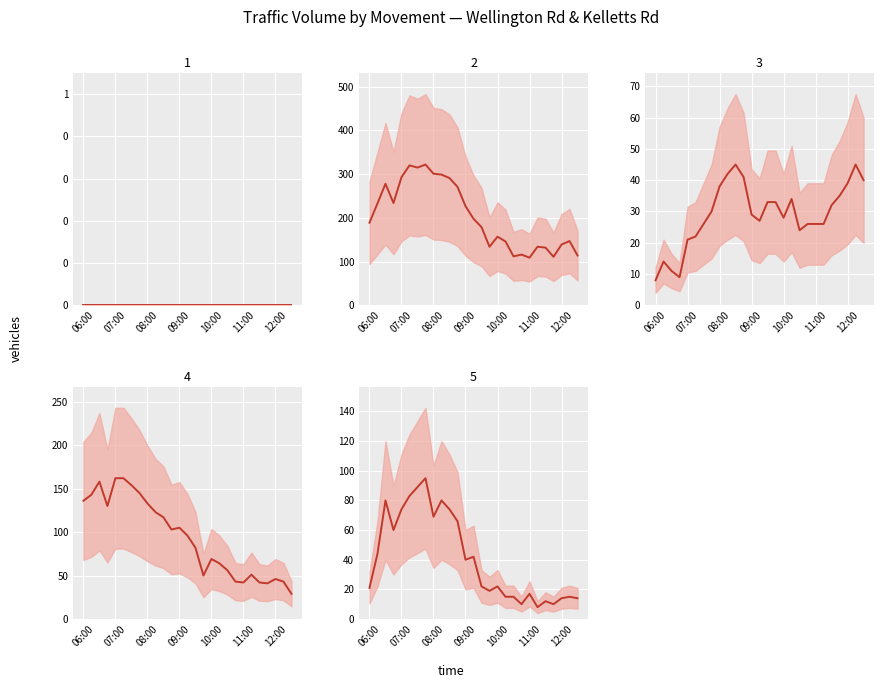

How many lines are shown in the chart?

5